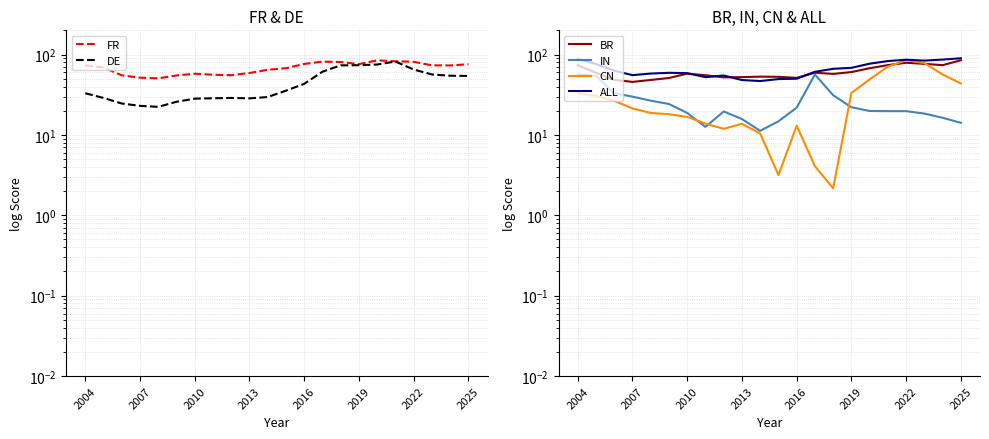

Reading left to right, list all the values displayed in this chart.

FR: 73.4	69.0	55.1	51.5	50.6	54.9	57.7	56.1	55.3	58.9	64.6	67.6	76.3	81.6	80.8	75.9	84.7	82.5	81.2	73.4	73.1	75.7
DE: 33.0	28.8	24.6	23.0	22.3	25.8	28.2	28.6	28.8	28.5	29.6	35.5	43.2	61.1	73.3	73.7	75.1	81.9	65.1	56.5	54.5	54.1
BR: 73.9	59.2	48.4	45.7	48.2	51.1	57.8	55.2	52.0	52.3	53.1	52.8	51.2	59.4	57.4	60.5	67.6	73.8	79.0	76.6	73.8	84.9
IN: 56.7	54.2	33.0	29.9	26.7	24.2	18.8	12.6	19.6	15.8	11.2	14.8	21.8	56.4	31.2	22.1	19.8	19.8	19.8	18.4	16.3	14.1
CN: 32.7	30.5	26.6	21.3	18.8	18.1	16.8	13.8	11.9	13.8	10.4	3.2	13.0	4.1	2.2	33.3	49.1	70.7	85.2	78.4	56.5	43.7
ALL: 88.1	76.2	62.8	55.4	58.0	59.2	58.7	52.2	54.8	48.2	46.8	49.5	50.0	61.0	66.4	68.3	76.9	83.0	86.2	84.1	86.5	89.9